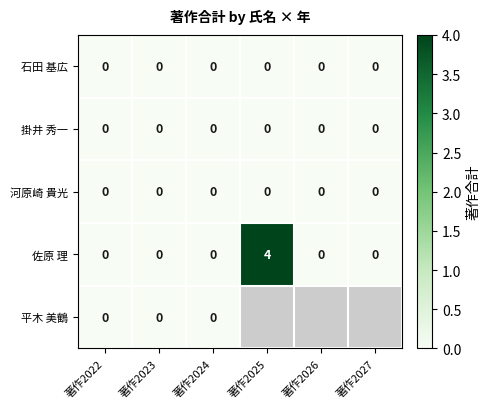

The 掛井 秀一 series shows 0 at 著作2027. True or false?

True